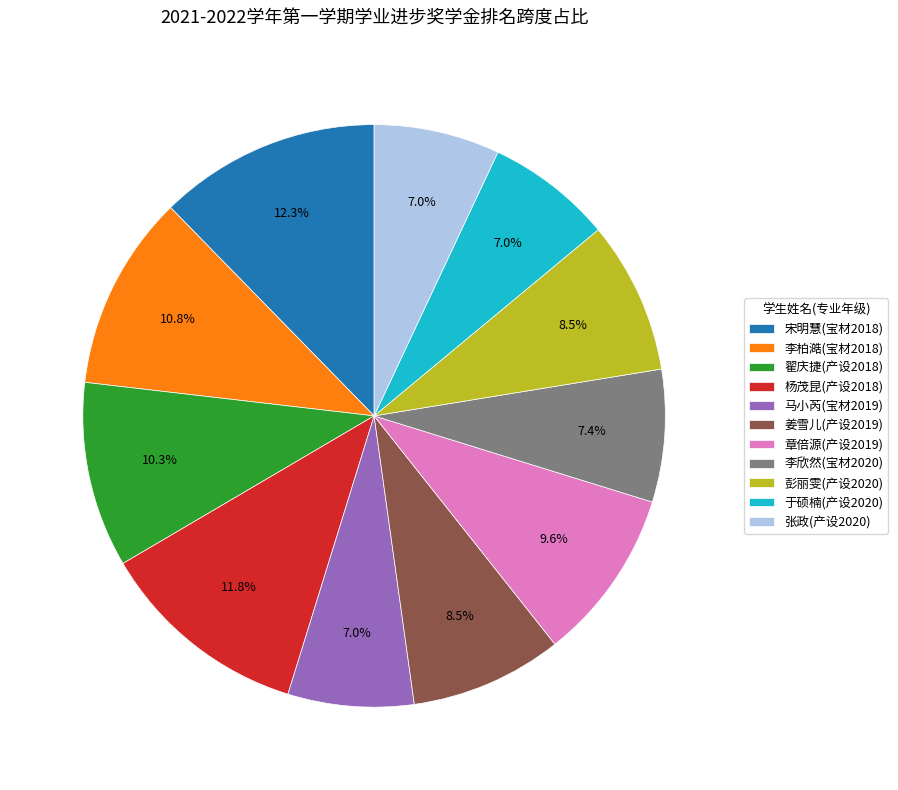

How many slices are in this pie chart?

11